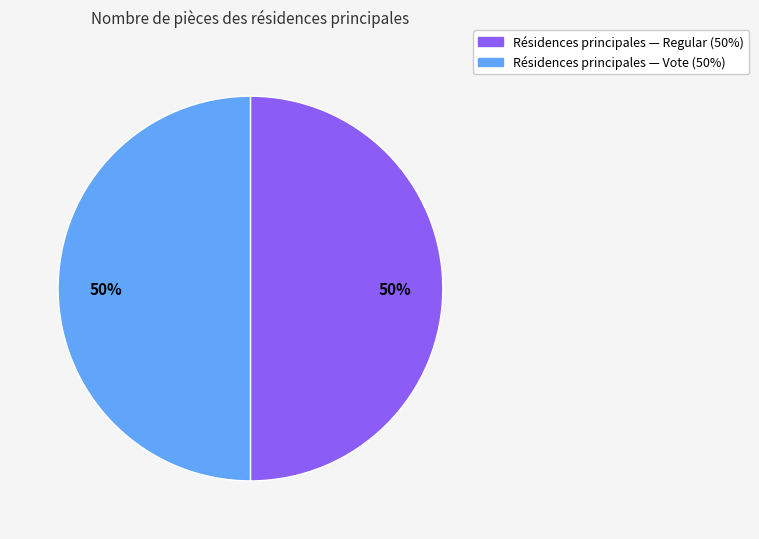

To the nearest percent, what is the average slice percentage?

50%